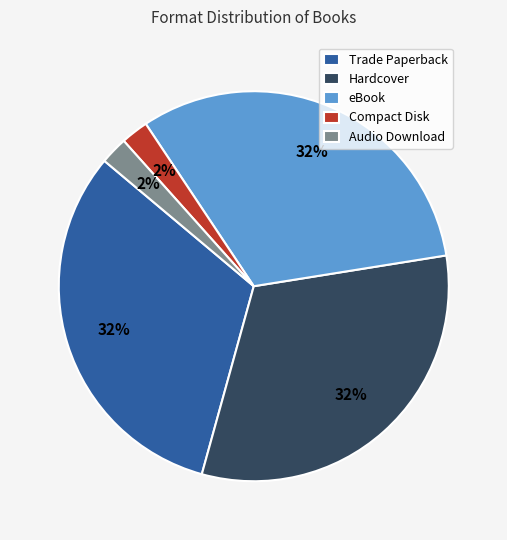

Does Hardcover represent more than half of the total?

No